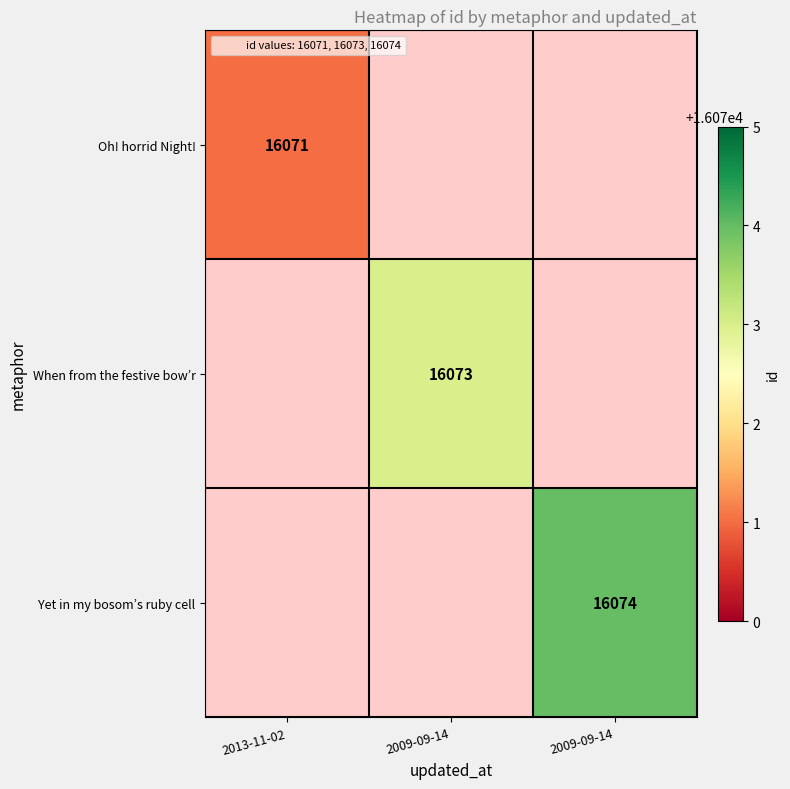

At how many categories does at least one series exceed 16073?

1